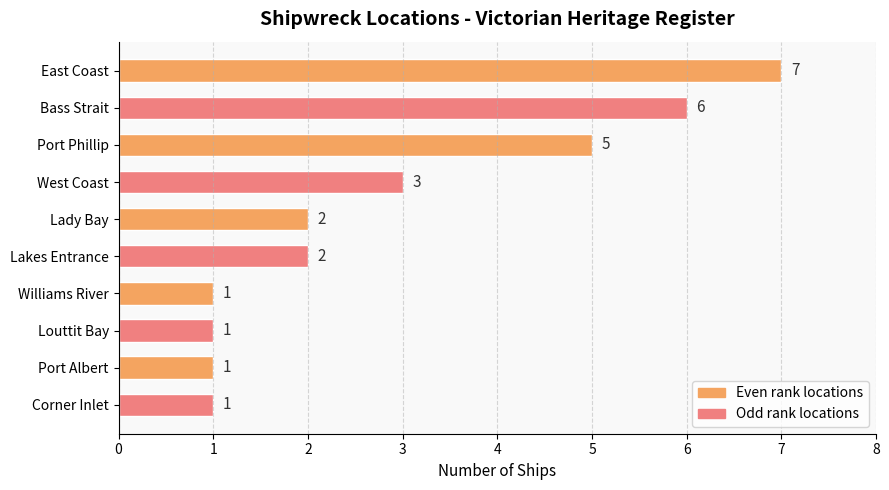

Reading top to bottom, extract all data points from this chart.

East Coast=7	Bass Strait=6	Port Phillip=5	West Coast=3	Lady Bay=2	Lakes Entrance=2	Williams River=1	Louttit Bay=1	Port Albert=1	Corner Inlet=1